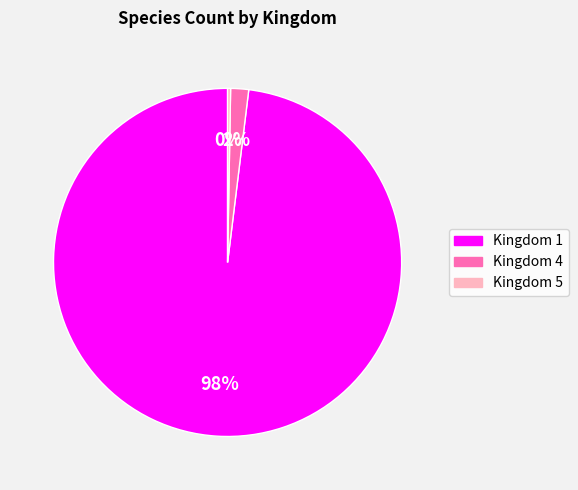

Is it true that Kingdom 1 is 90% of the pie?

False